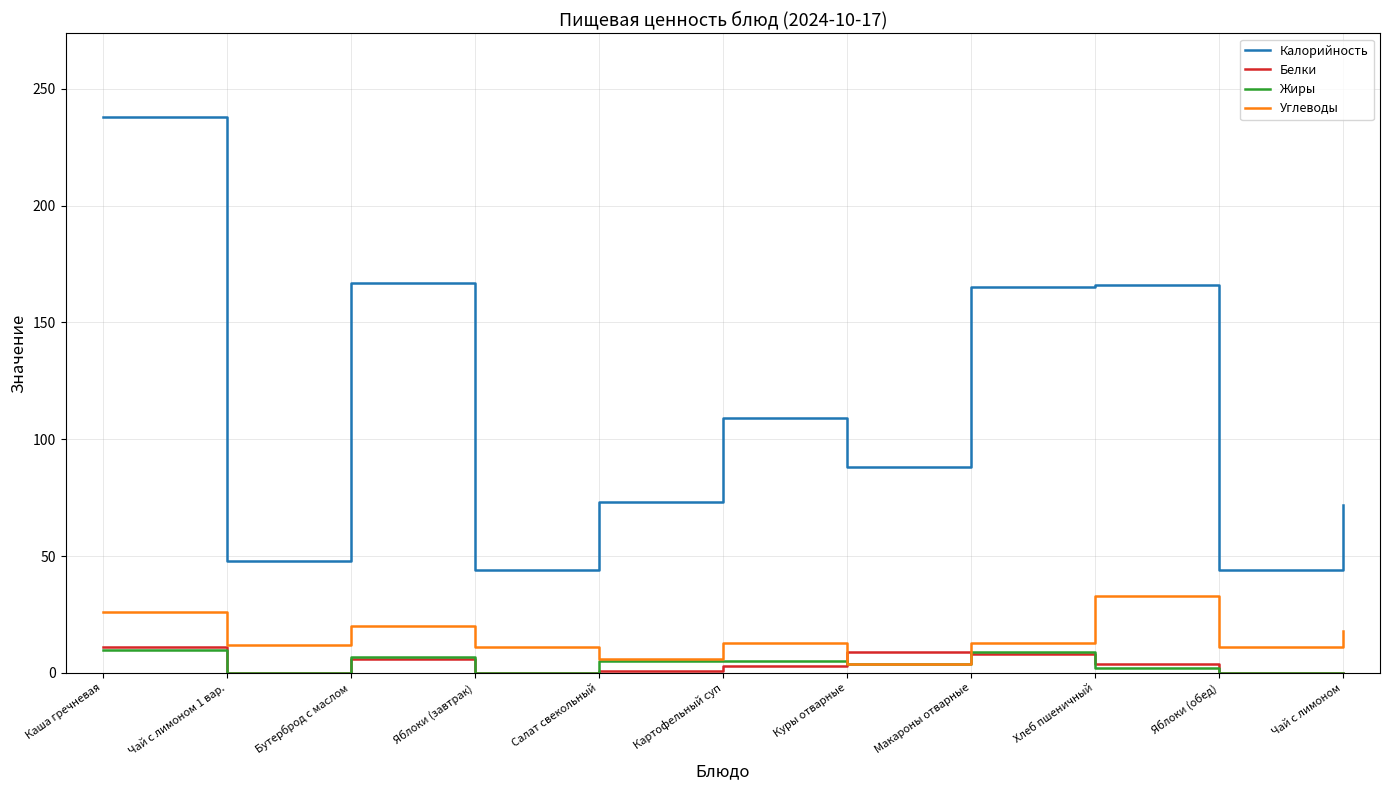

Between Каша гречневая and Чай с лимоном, which series saw the biggest shift?

Калорийность